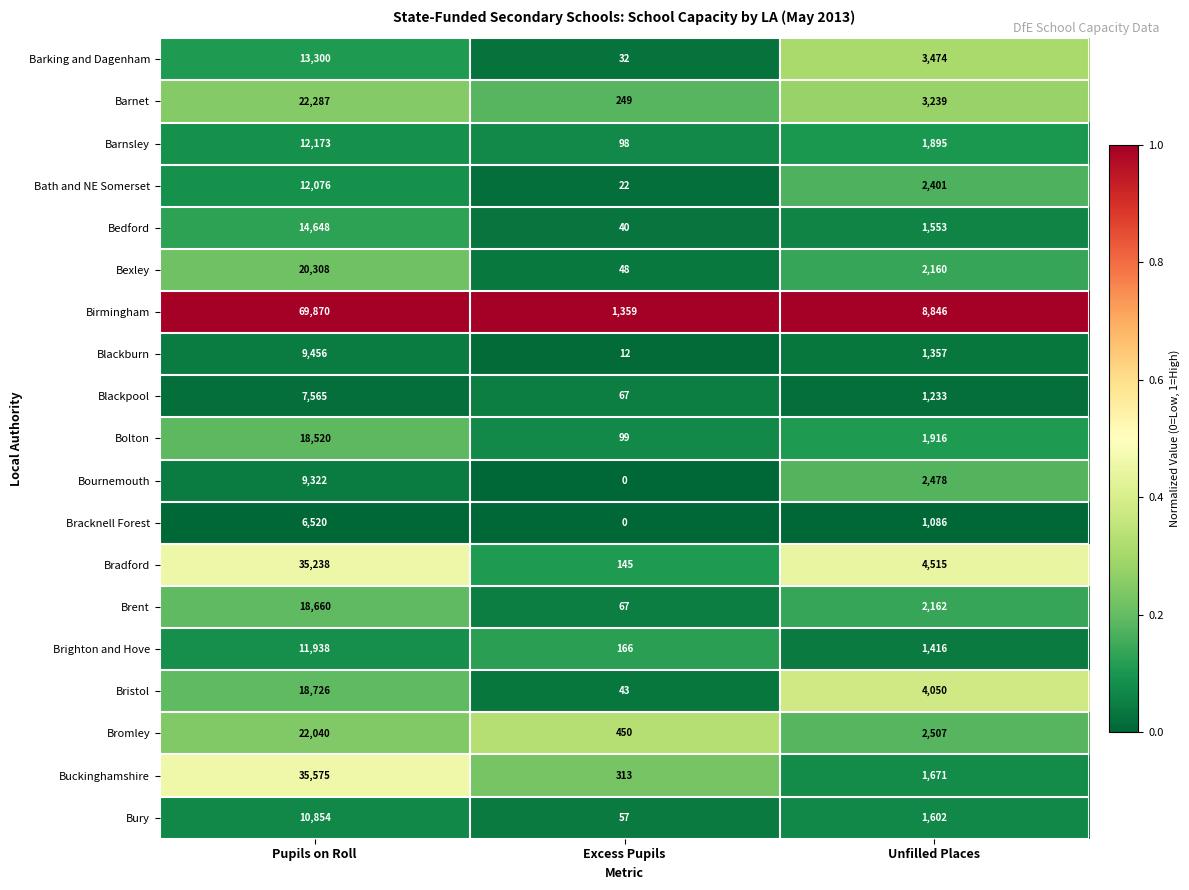

List the series in order of their peak value, highest first.

Birmingham, Buckinghamshire, Bradford, Barnet, Bromley, Bexley, Bristol, Brent, Bolton, Bedford, Barking and Dagenham, Barnsley, Bath and NE Somerset, Brighton and Hove, Bury, Blackburn, Bournemouth, Blackpool, Bracknell Forest